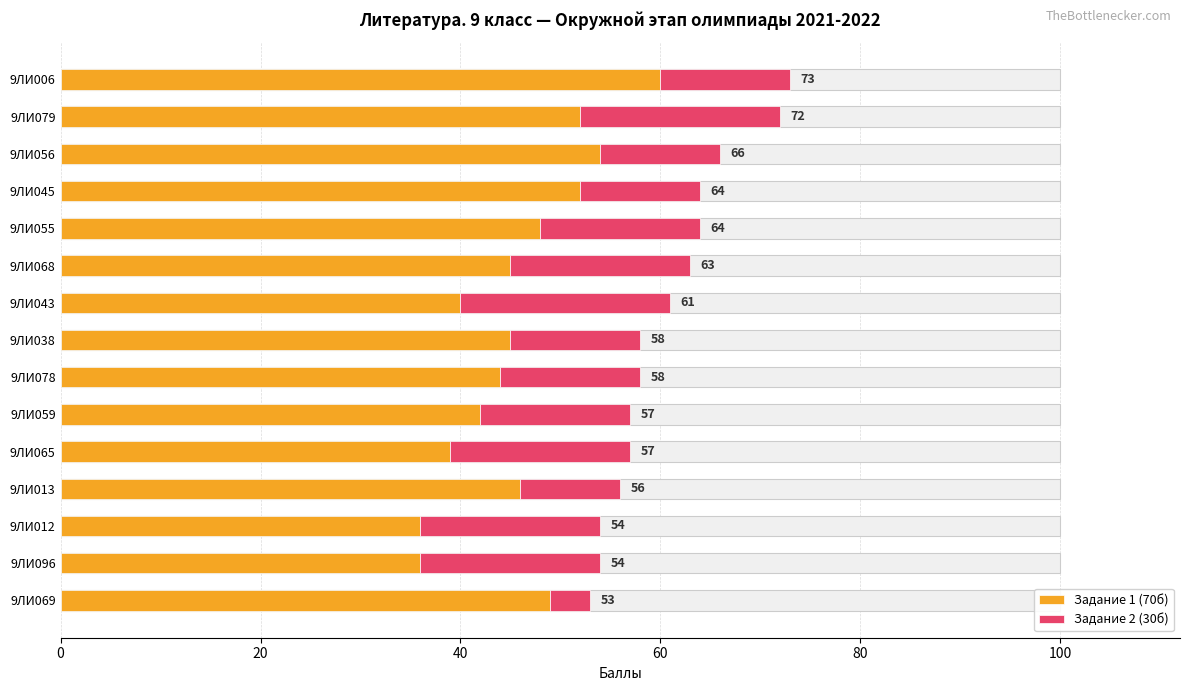

What is the sum of the Задание 1 (70б) values at 9ЛИ065 and 9ЛИ012?

75